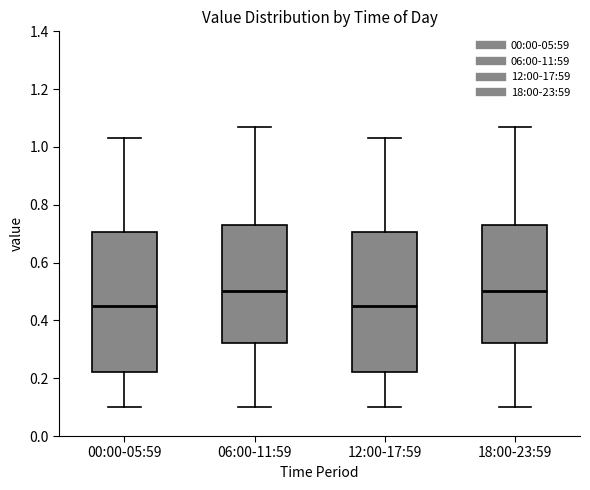

Where does the upper whisker of the box for 06:00-11:59 end on the y-axis? The values are not printed on the chart, so give them approximately, as read against the axis.

1.08